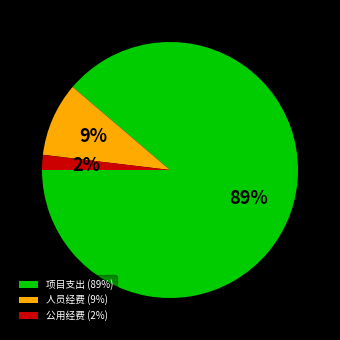

How many segments does this pie chart have?

3